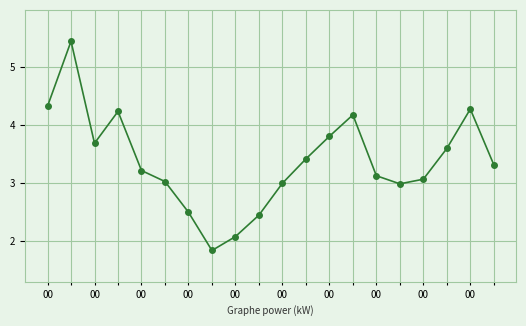

What is the difference between the maximum and minimum values?

3.6